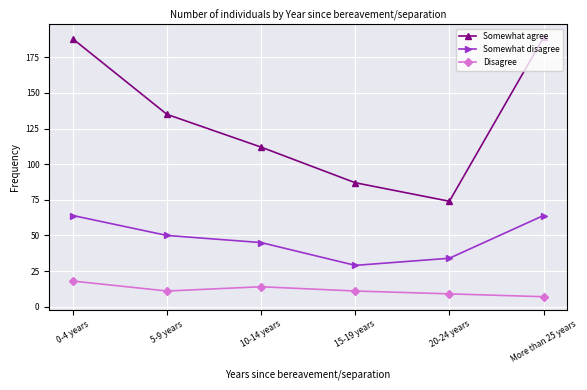

What is the sum of the Disagree values at 0-4 years and 5-9 years?

29